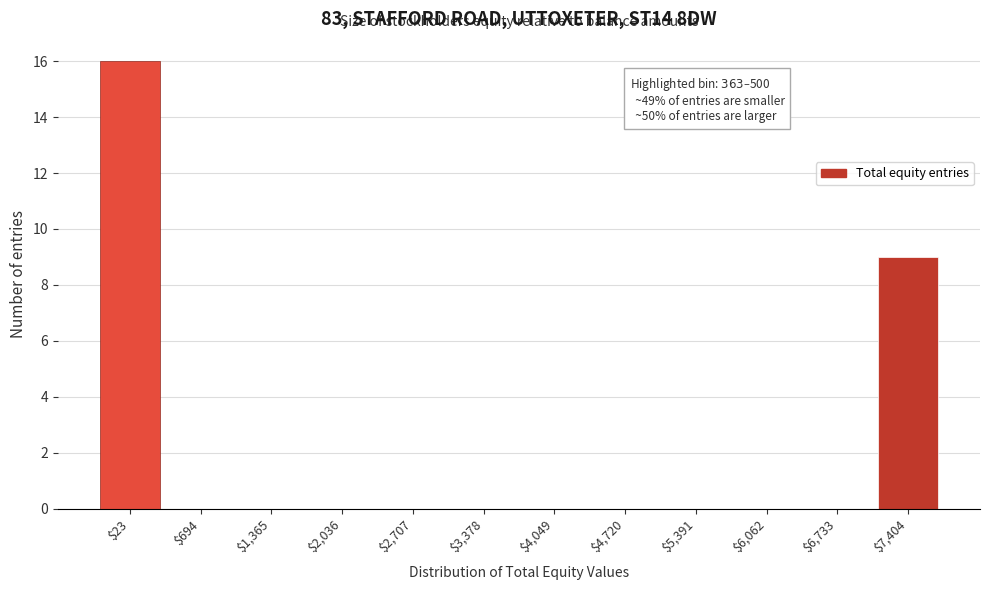

What is the sum of all values?

25